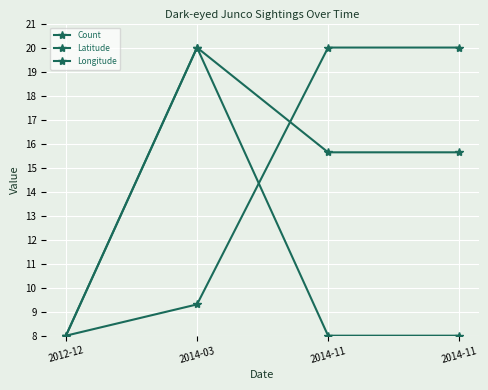

How many series are shown in this chart?

3